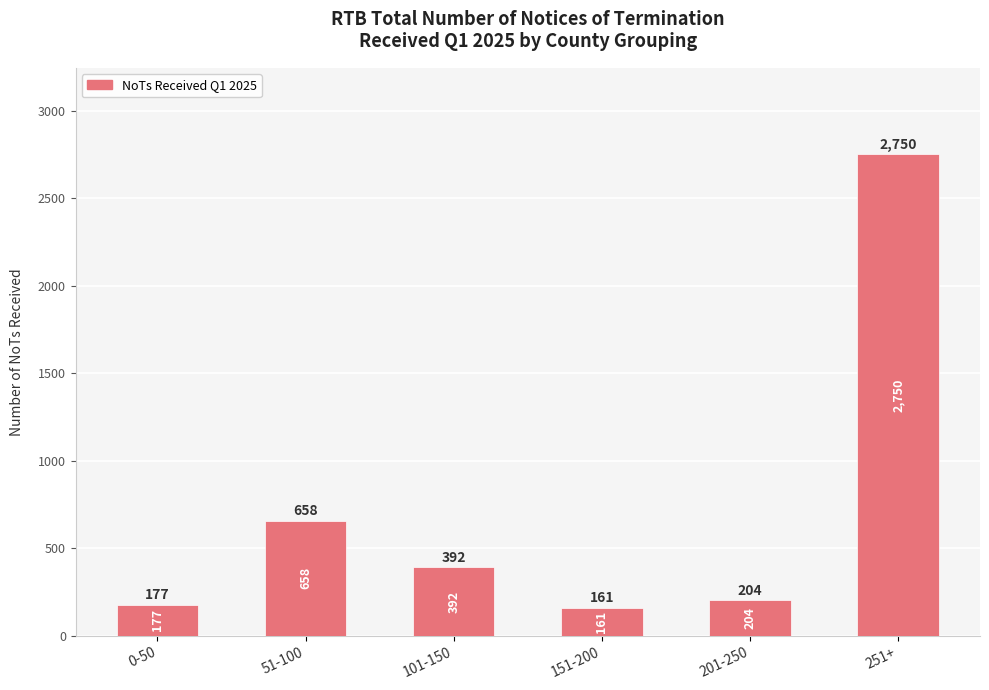

Approximately how many times larger is the value at 151-200 compared to 201-250?

0.8